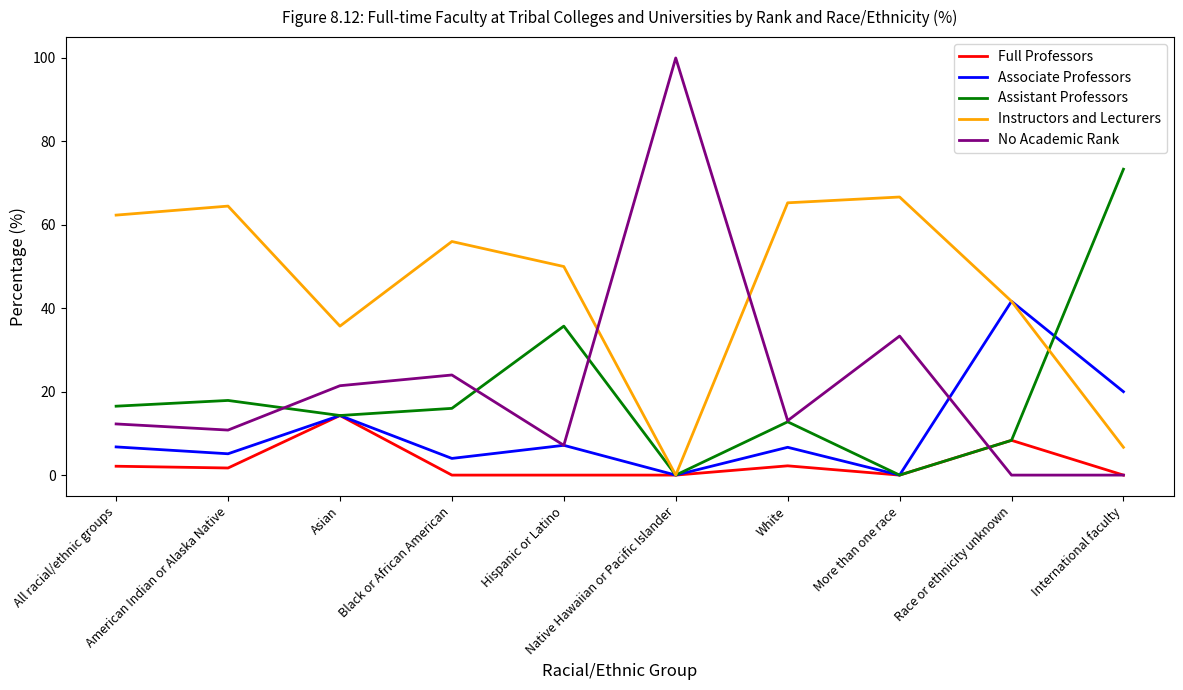

The Instructors and Lecturers series shows 103.0 at All racial/ethnic groups. True or false?

False